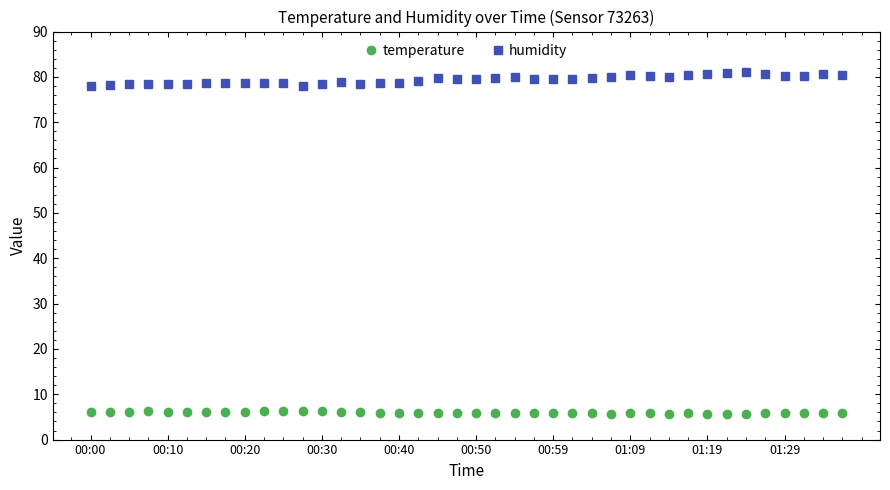

What is the minimum value shown in the chart?

5.7